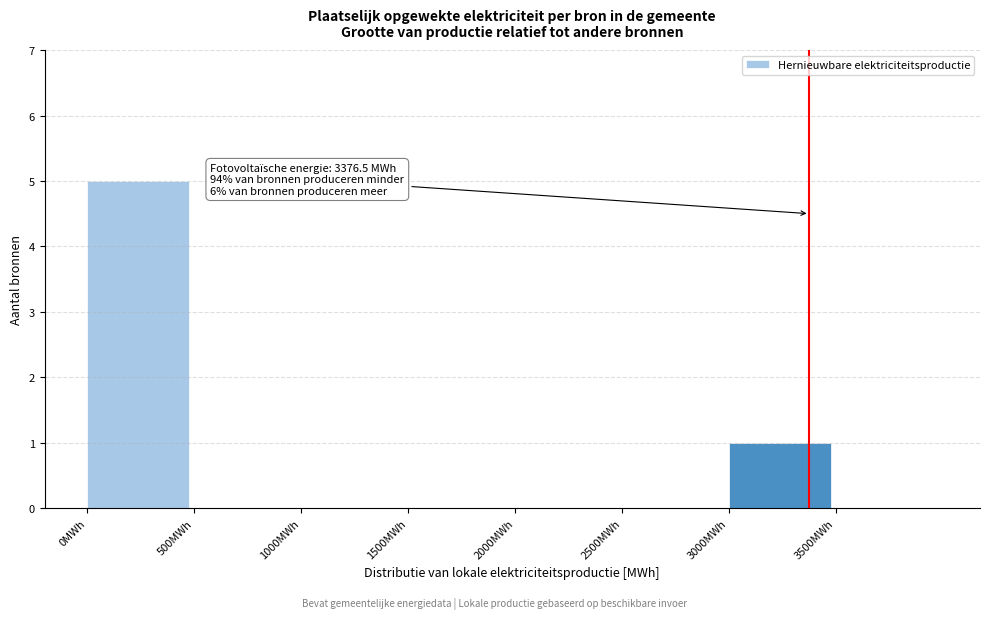

Reading left to right, list all the values displayed in this chart.

0MWh=5	500MWh=0	1000MWh=0	1500MWh=0	2000MWh=0	2500MWh=0	3000MWh=1	3500MWh=0